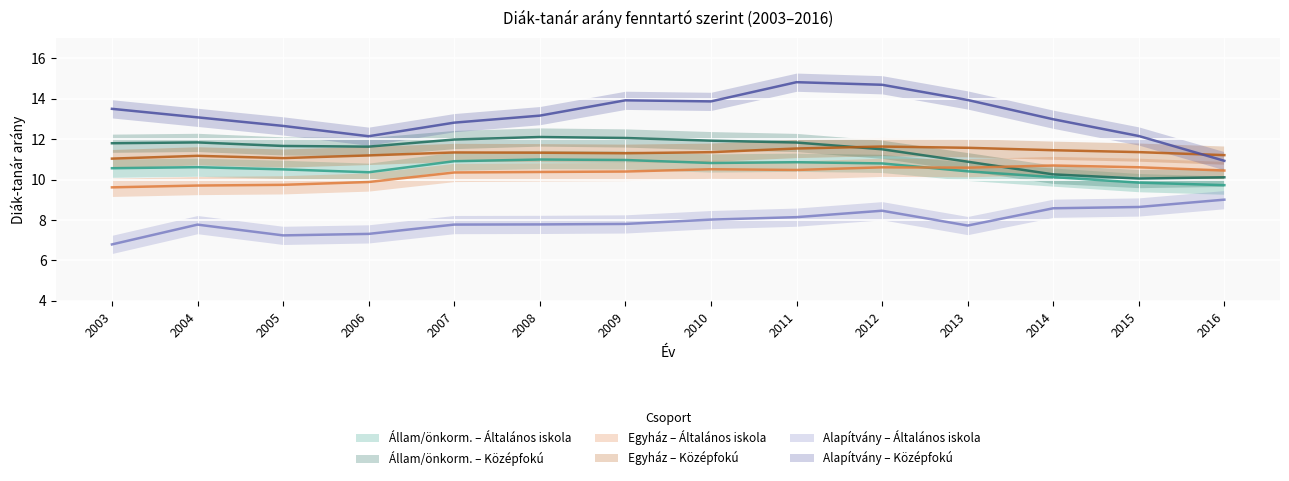

What is the sum of the Állam/önkorm. – Középfokú values at 2012 and 2010?

23.4